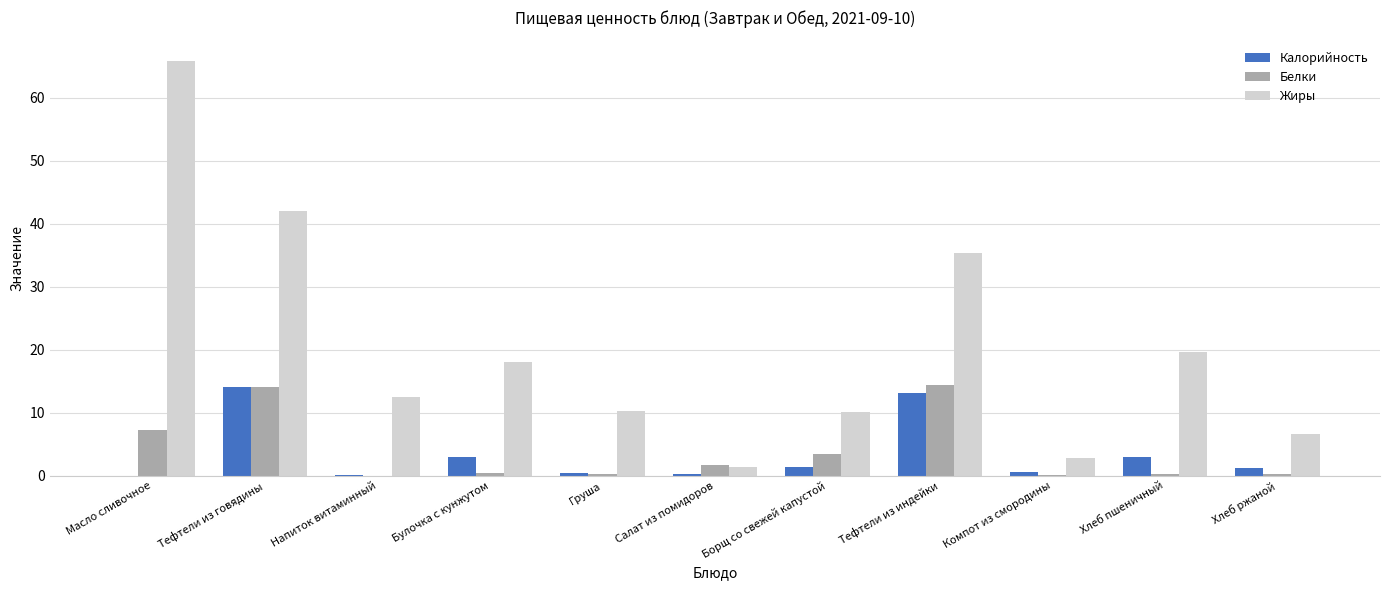

What is the greatest value displayed?

65.8